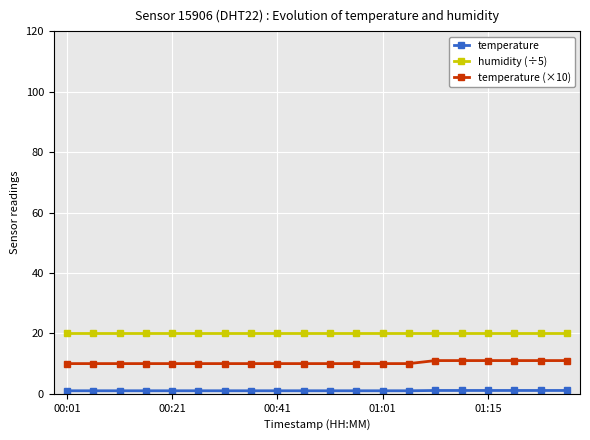

Rank the series by their maximum value, from lowest to highest.

temperature, temperature (×10), humidity (÷5)